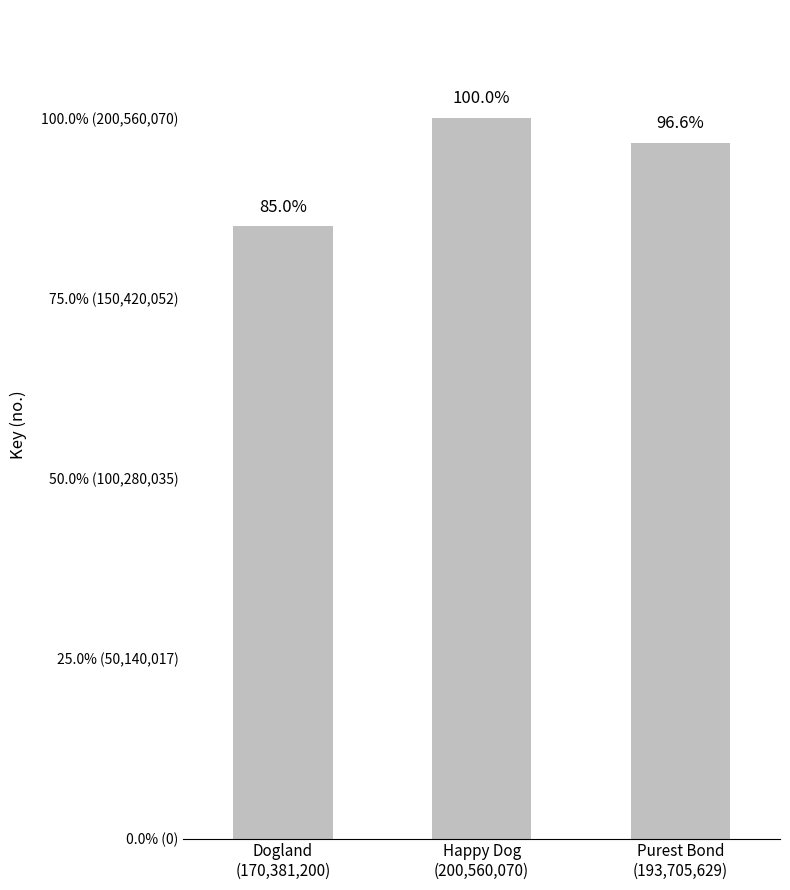

What is the ratio of the value at Purest Bond
(193,705,629) to the value at Happy Dog
(200,560,070)?

1.0